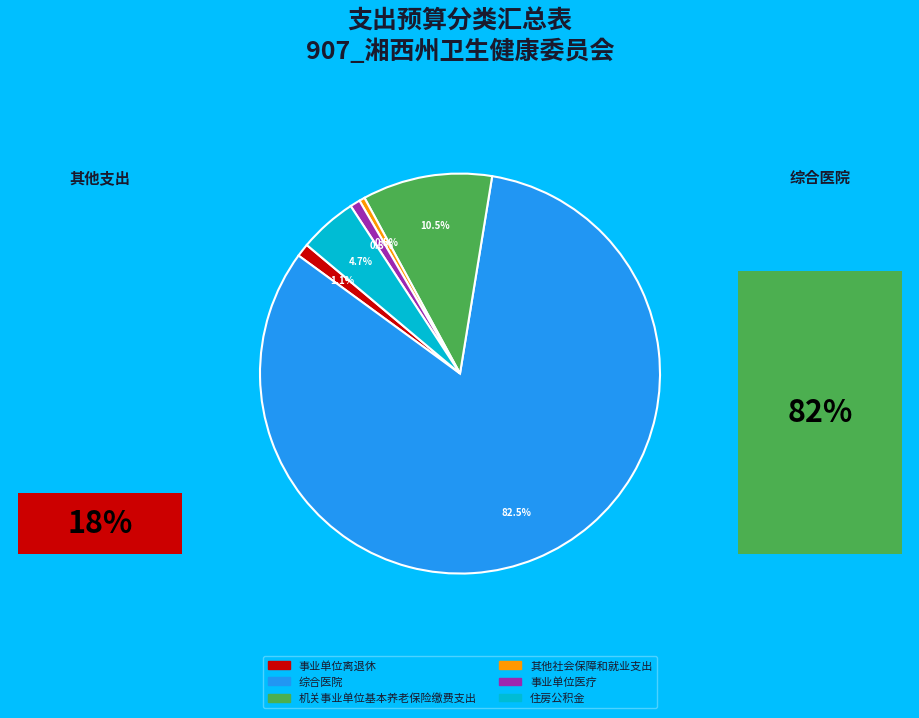

Is there any slice that represents more than half of the pie?

Yes